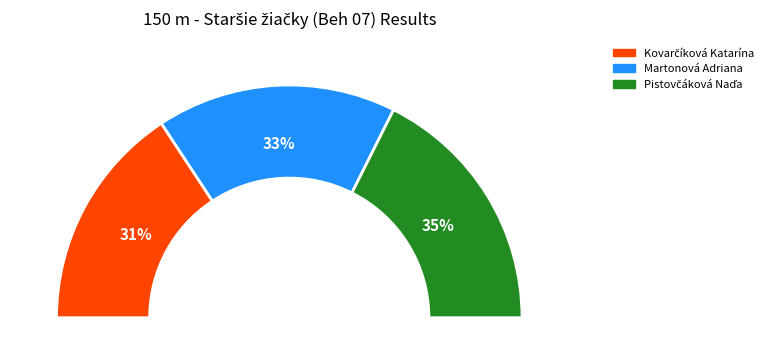

To the nearest percent, what percentage of the pie is Martonová Adriana?

33%